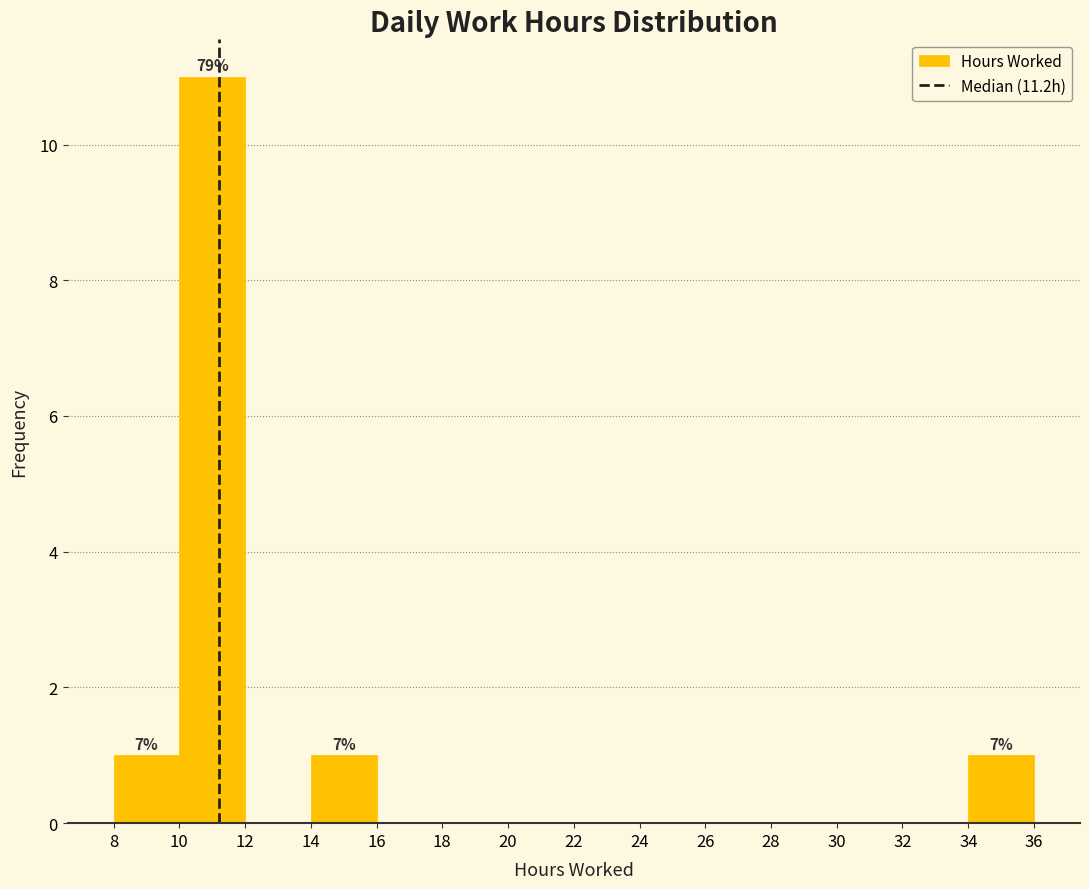

Which range on the x-axis has the tallest bar?

10 to 12